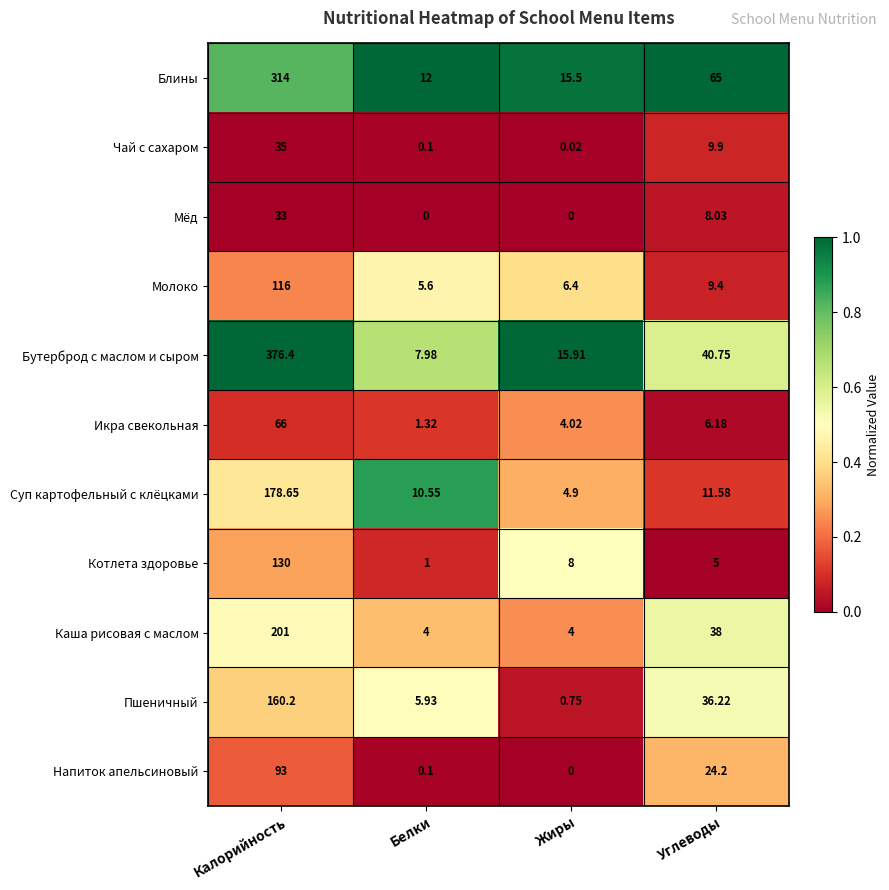

Between Калорийность and Углеводы, which series saw the biggest shift?

Бутерброд с маслом и сыром